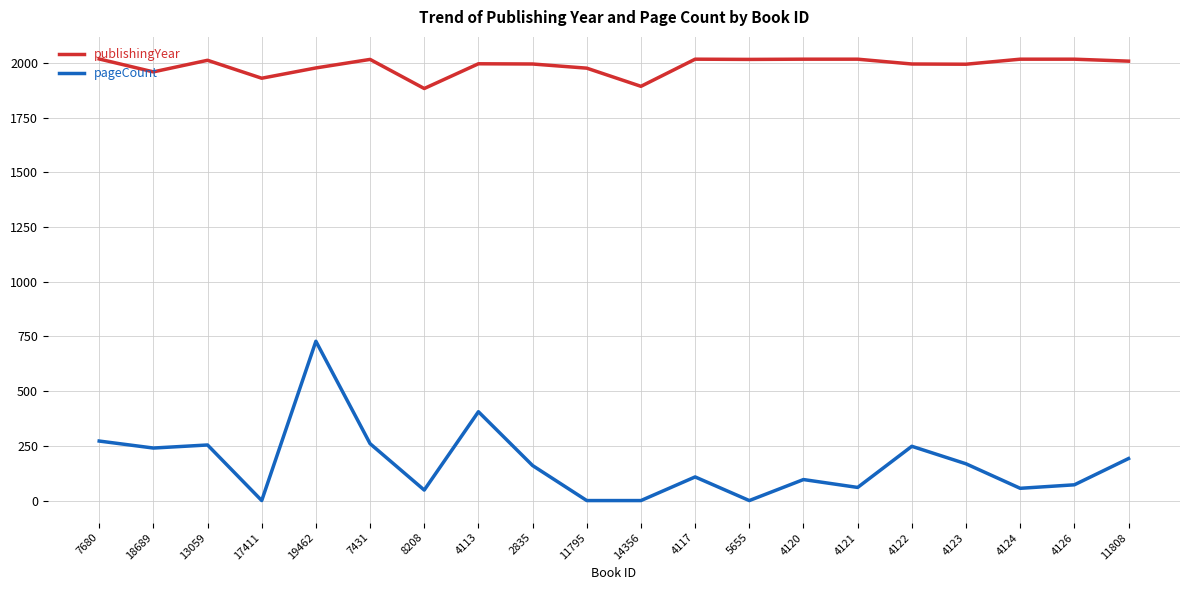

The publishingYear series shows 3016 at 4120. True or false?

False